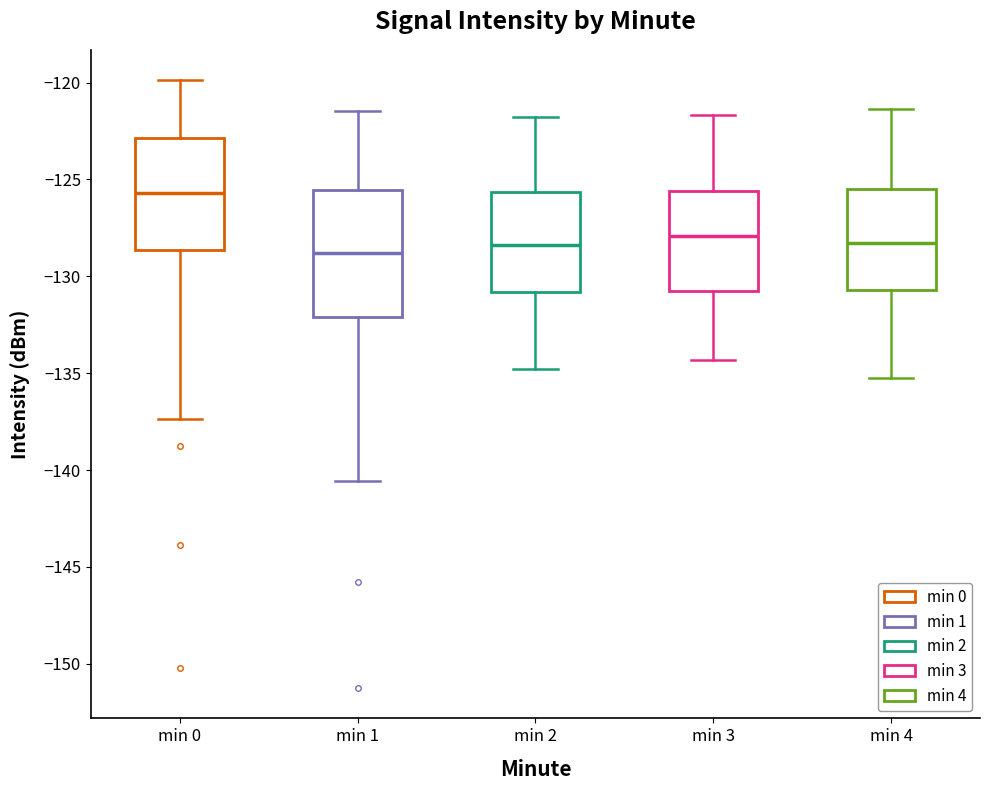

Where does the median line of the box for min 4 sit on the y-axis? The values are not printed on the chart, so give them approximately, as read against the axis.

-128.5